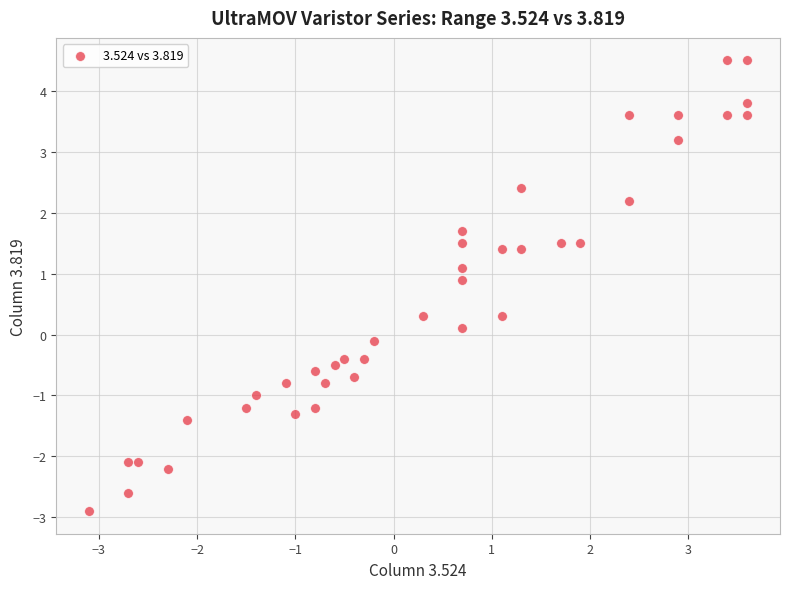

What is the range of X values (max minus min)?

6.7